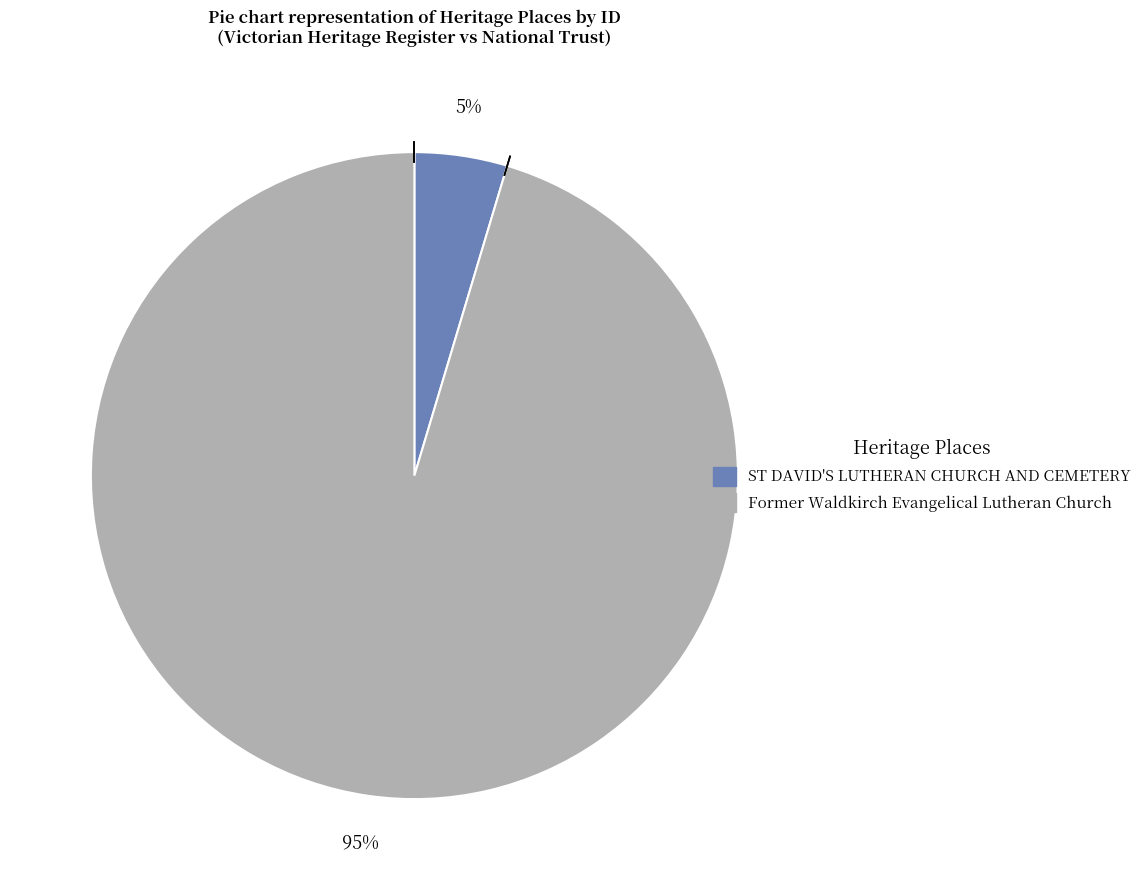

Rank the categories by value from lowest to highest.

ST DAVID'S LUTHERAN CHURCH AND CEMETERY, Former Waldkirch Evangelical Lutheran Church